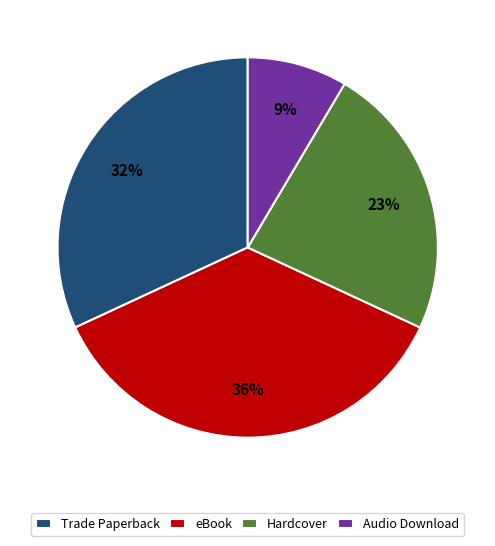

To the nearest percent, what is the difference between the eBook and Trade Paperback slice percentages?

4%